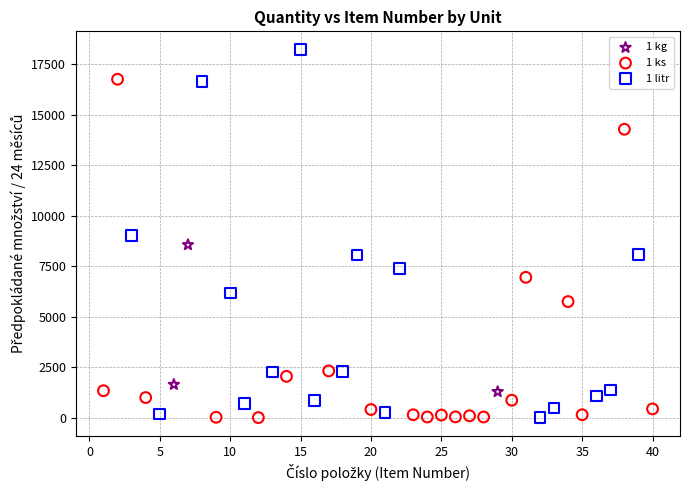

Which series has the largest Y range (max minus min)?

1 litr